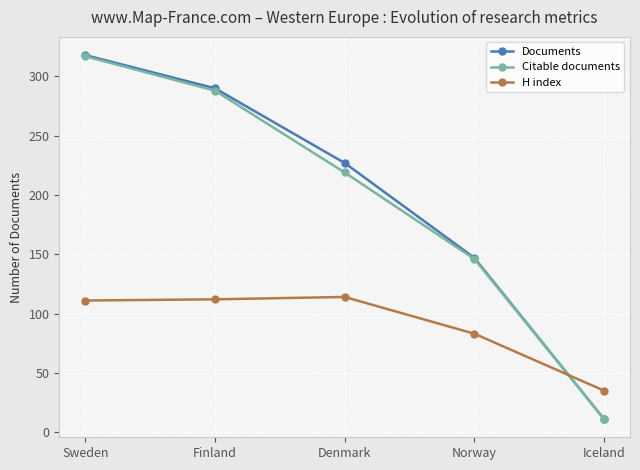

What is the difference between the Citable documents values at Iceland and Finland?

277